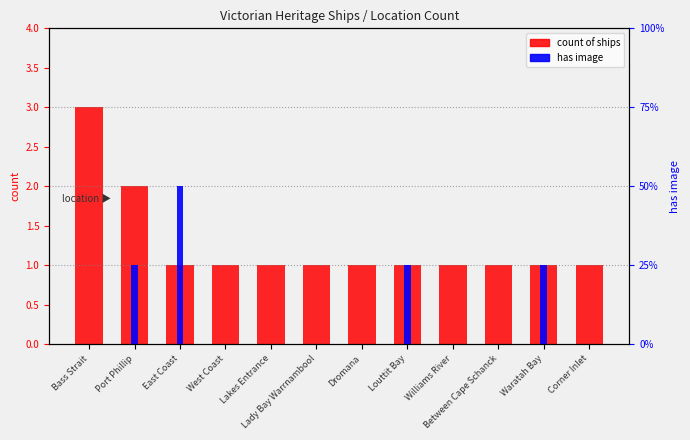

What is the difference between the second highest and minimum values in the has image series?

1